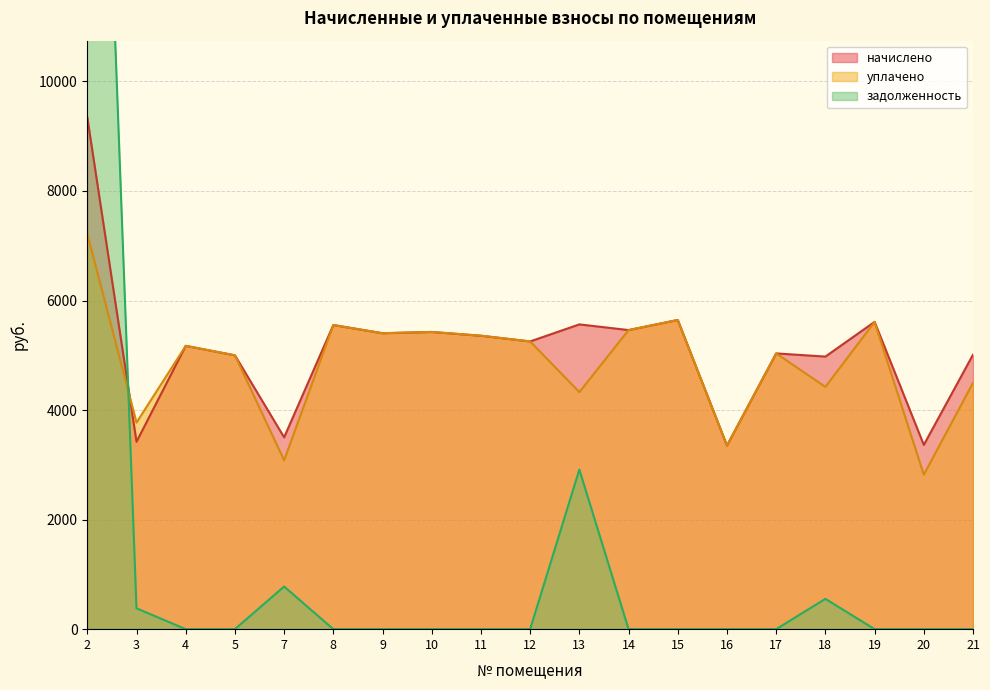

The value of начислено at 15 is 5644.8. True or false?

True